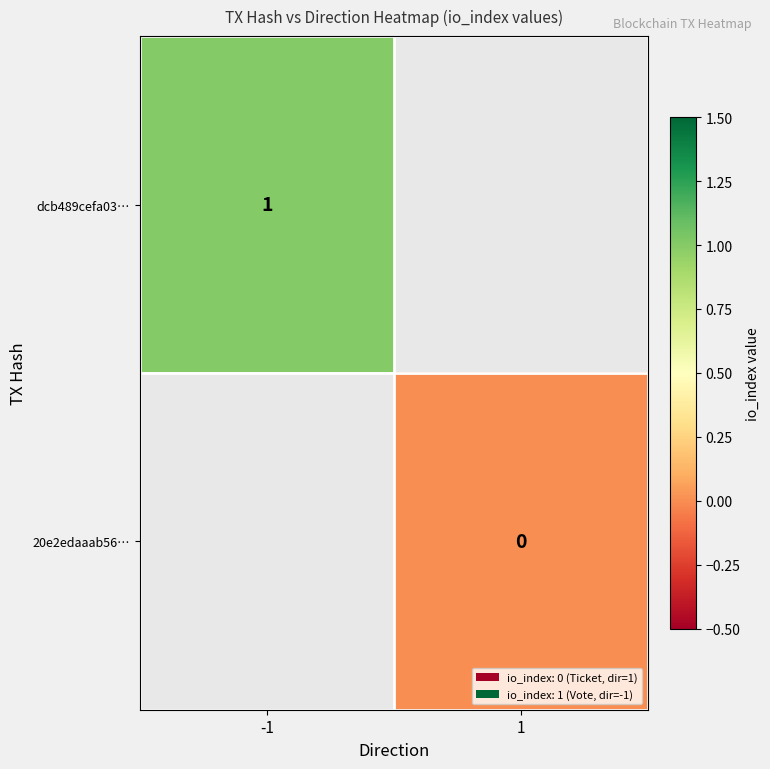

List the series in order of their peak value, highest first.

dcb489cefa03…, 20e2edaaab56…